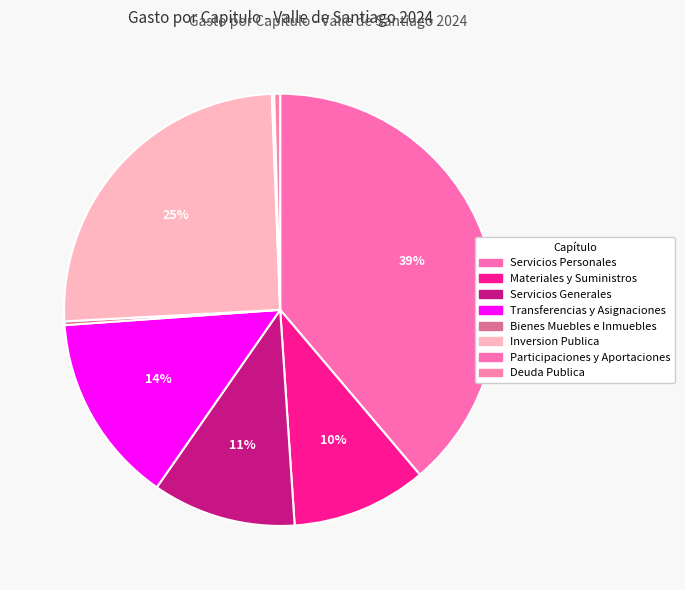

How many segments does this pie chart have?

8